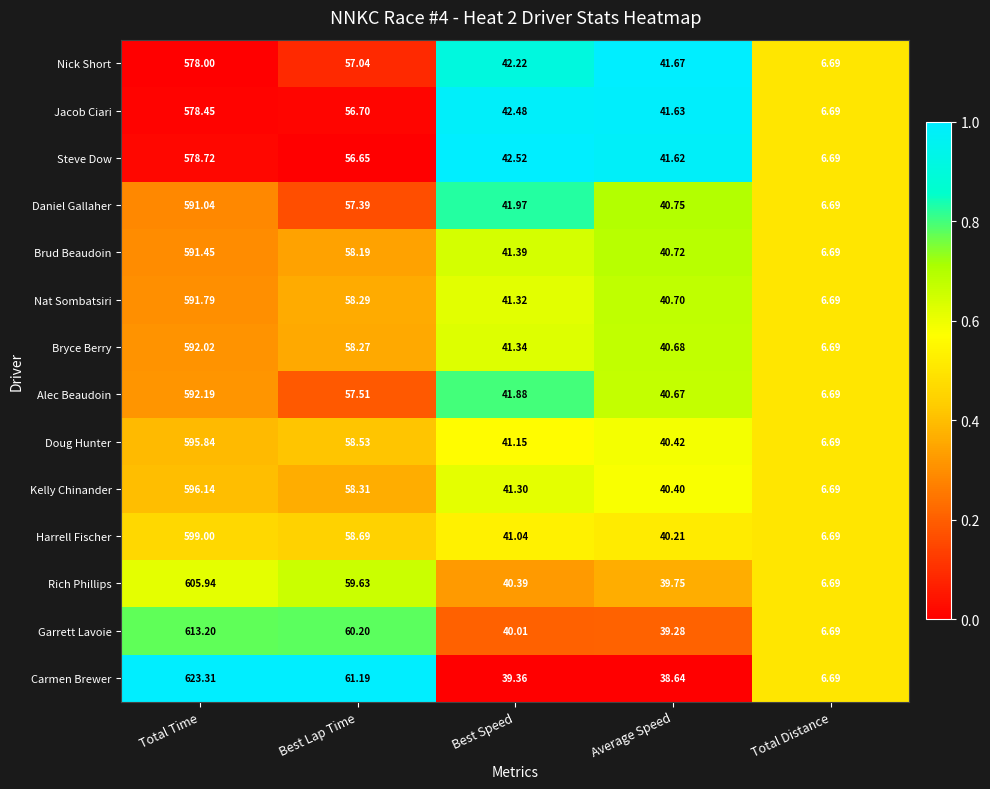

Which series has the widest spread of values?

Carmen Brewer